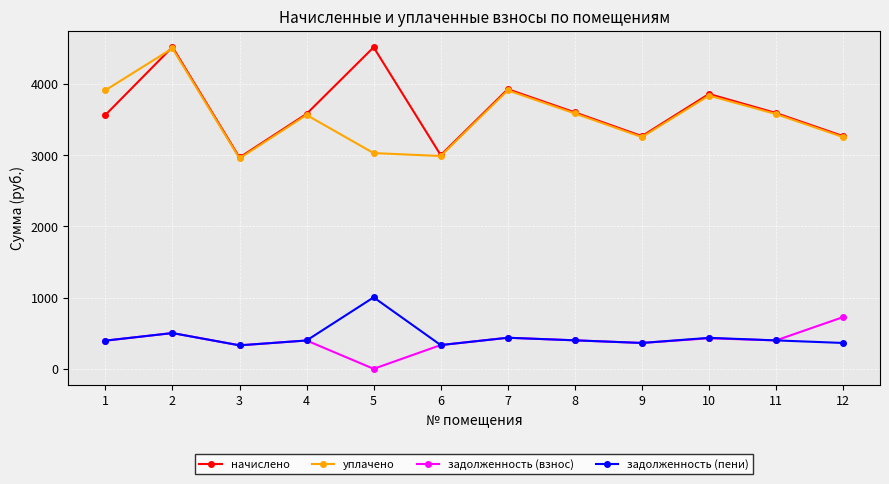

What is the value of the задолженность (пени) point at the 8th from the left?

400.1